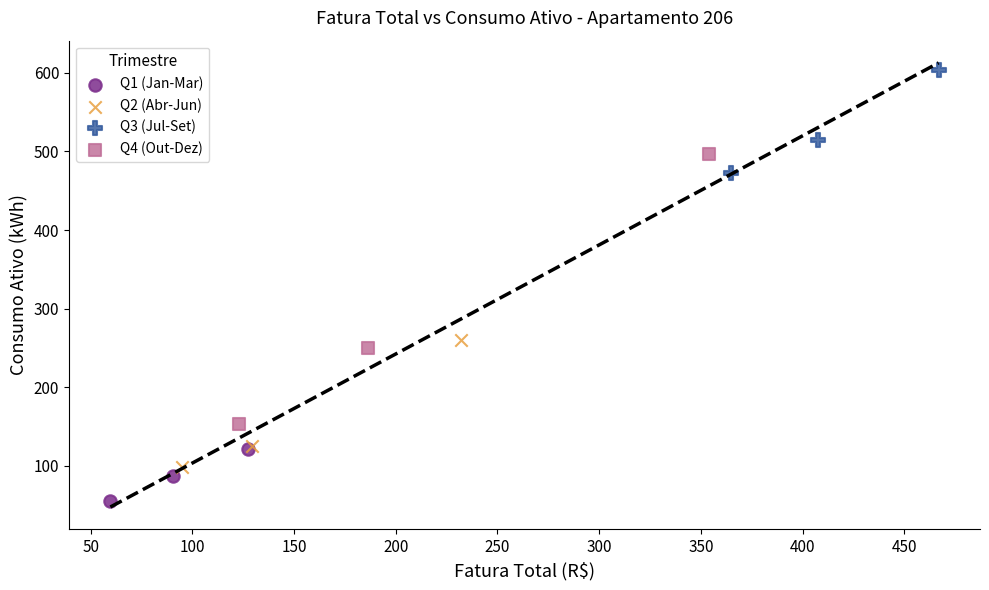

Which series contains the lowest Y value?

Q1 (Jan-Mar)